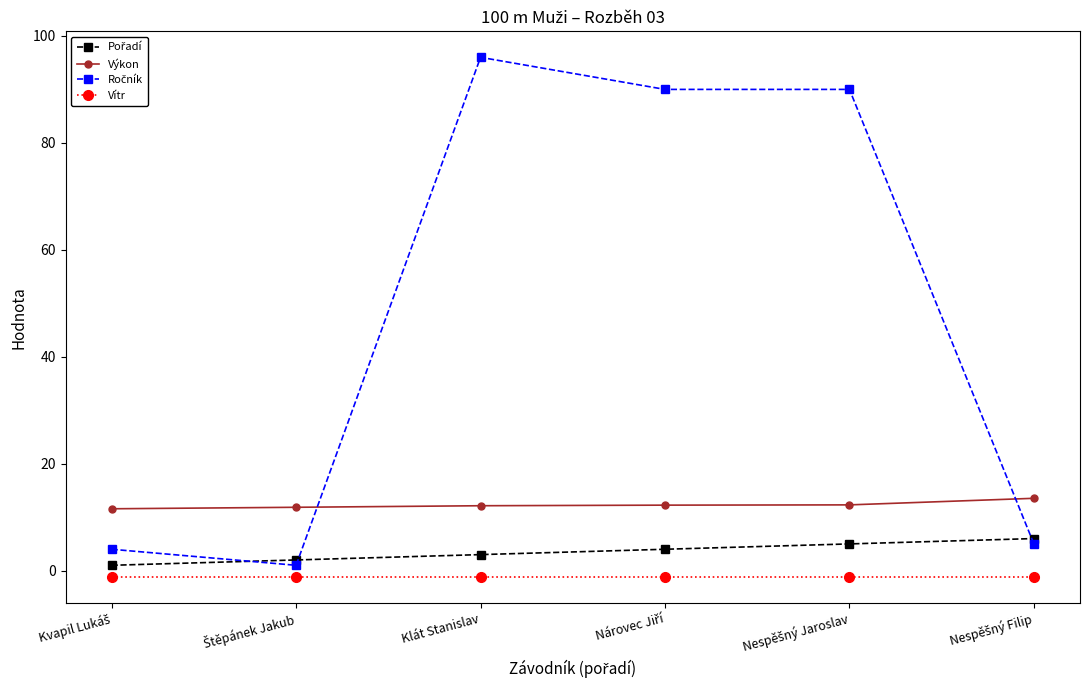

True or false: Výkon has a value of 12.1 at Klát Stanislav.

True